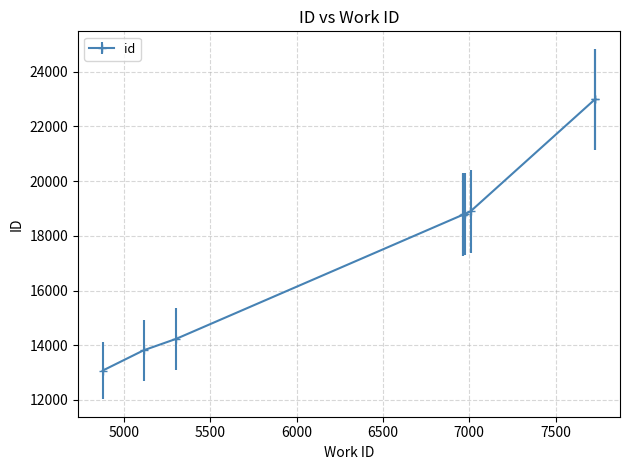

List the labels in order of value, largest first.

7730, 7728, 7007, 6975, 6972, 6965, 6965, 5303, 5114, 4877